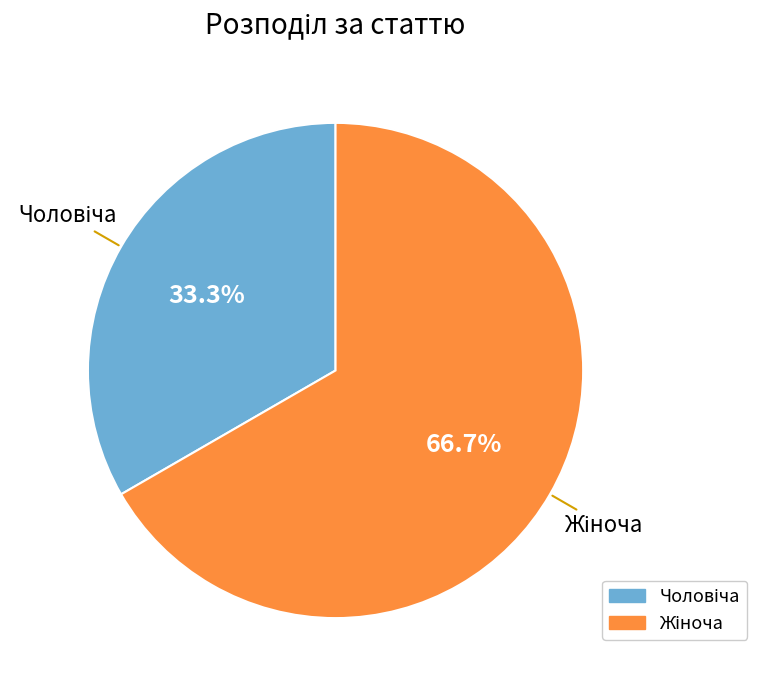

Is there a majority slice in this chart?

Yes